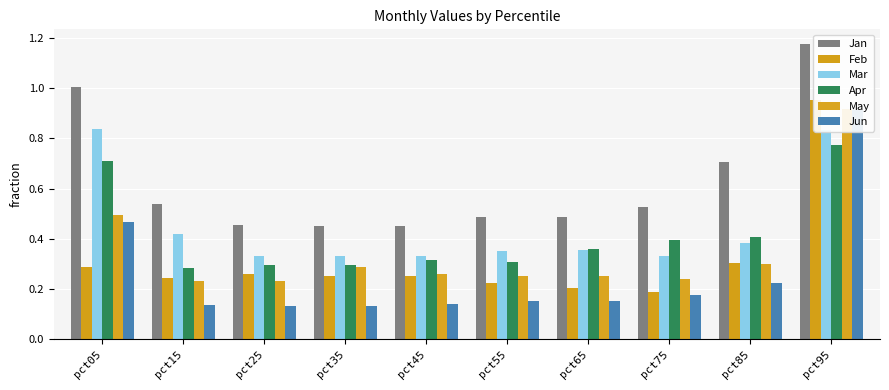

What is the sum of the Apr values at pct95 and pct15?

1.1